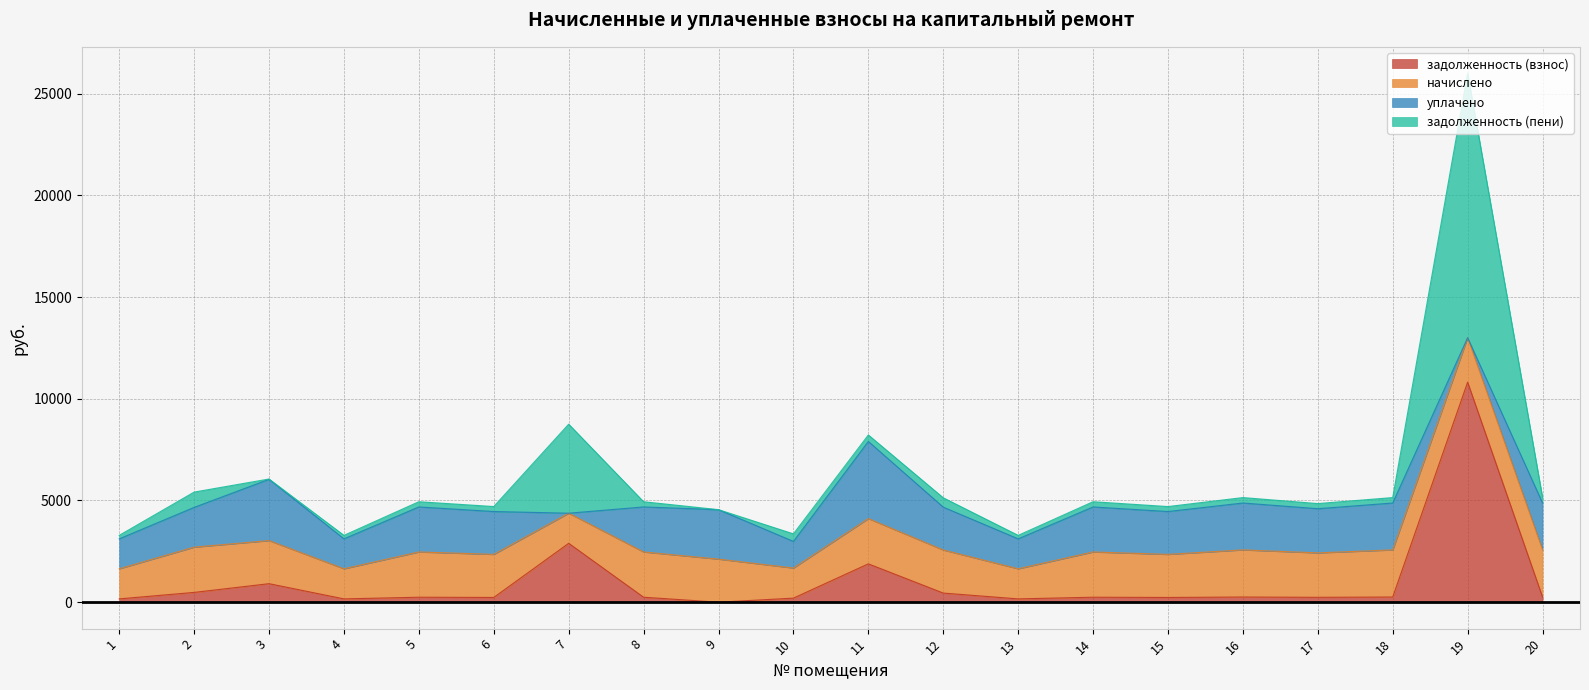

How many data points in задолженность (взнос) are above 244?

12